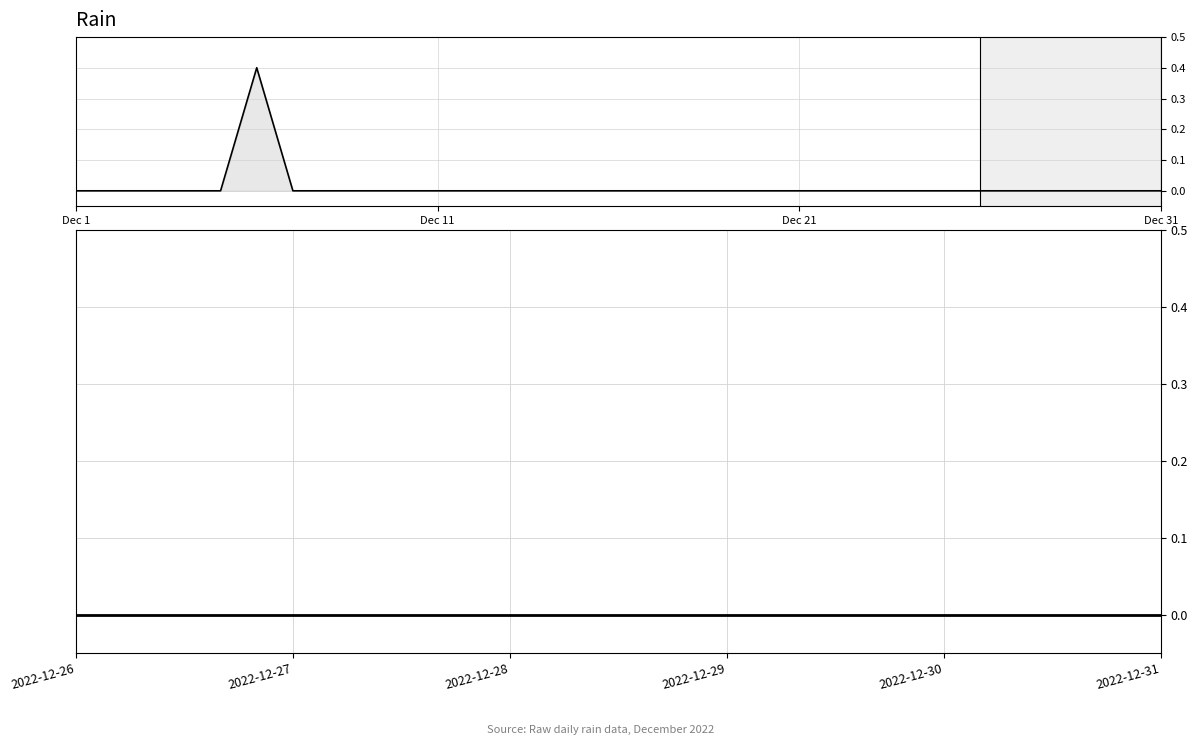

Does the chart display data point markers on the line(s)?

No